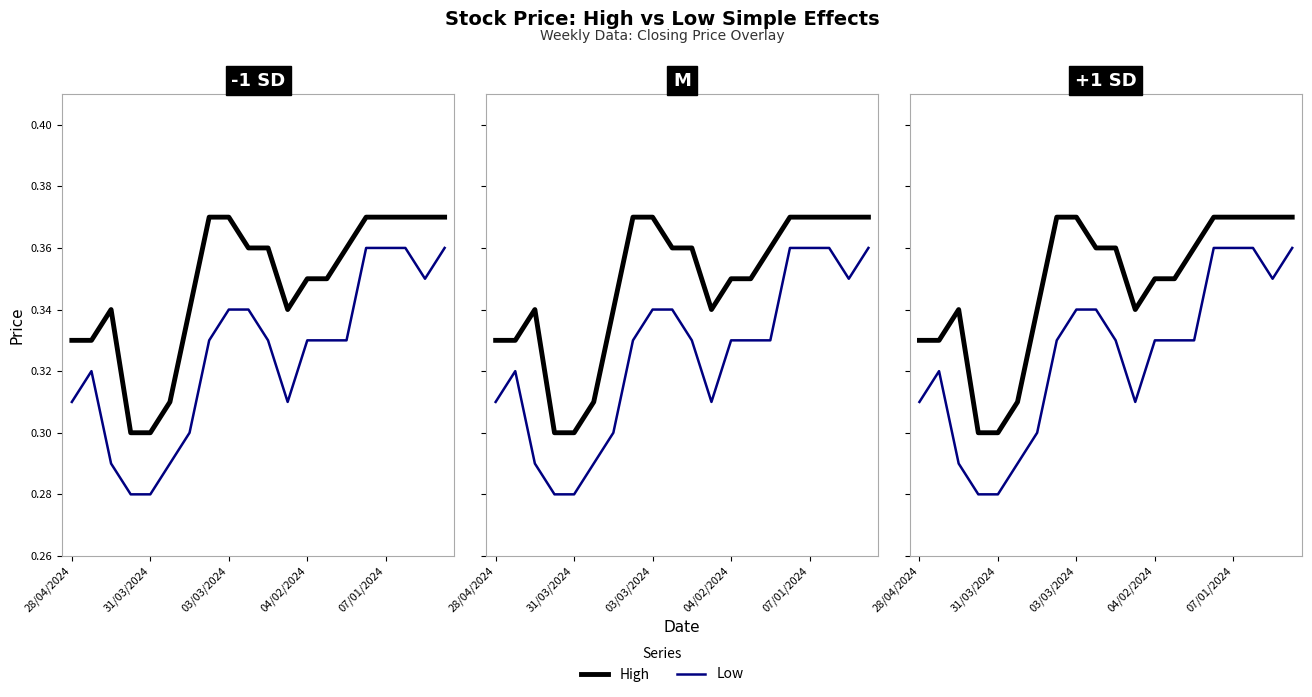

At which category is the sum across all series the highest?

15